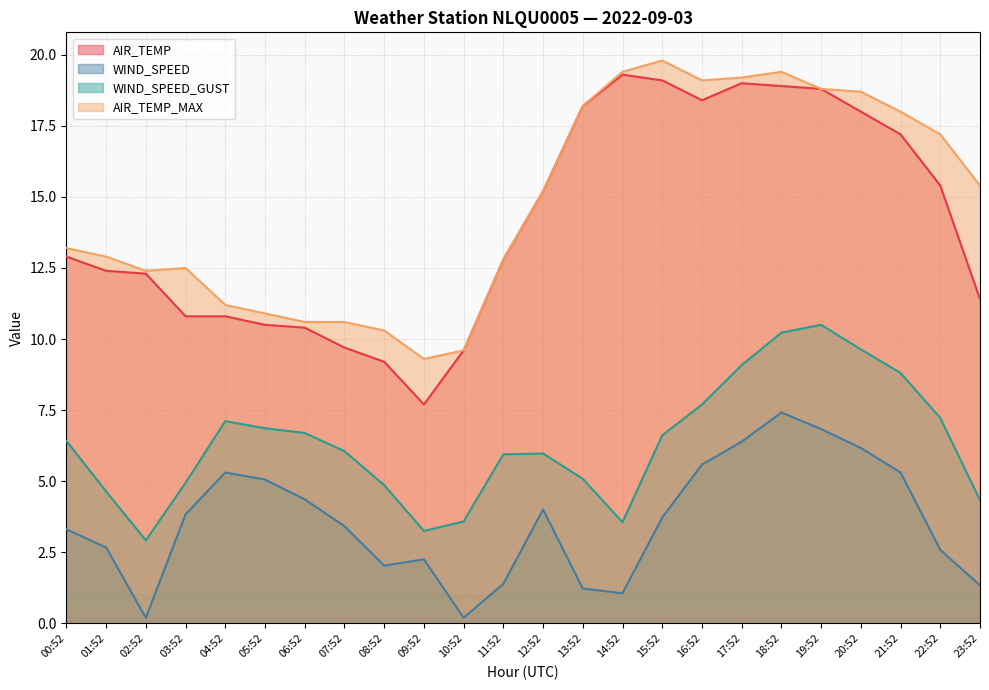

Reading left to right, transcribe all the data shown in this chart.

AIR_TEMP: 12.9	12.4	12.3	10.8	10.8	10.5	10.4	9.7	9.2	7.7	9.6	12.8	15.2	18.2	19.3	19.1	18.4	19.0	18.9	18.8	18.0	17.2	15.4	11.4
WIND_SPEED: 3.3	2.7	0.2	3.8	5.3	5.1	4.4	3.4	2.0	2.2	0.2	1.4	4.0	1.2	1.1	3.7	5.6	6.4	7.4	6.8	6.2	5.3	2.6	1.3
WIND_SPEED_GUST: 6.4	4.6	2.9	4.9	7.1	6.9	6.7	6.1	4.9	3.2	3.6	5.9	6.0	5.1	3.6	6.6	7.7	9.1	10.2	10.5	9.6	8.8	7.2	4.3
AIR_TEMP_MAX: 13.2	12.9	12.4	12.5	11.2	10.9	10.6	10.6	10.3	9.3	9.6	12.8	15.2	18.2	19.4	19.8	19.1	19.2	19.4	18.8	18.7	18.0	17.2	15.4